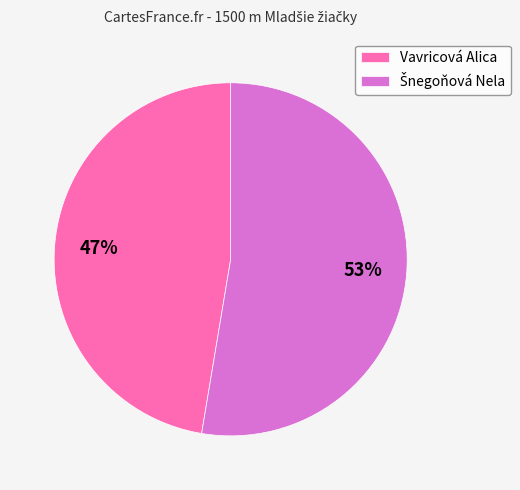

Is there a majority slice in this chart?

Yes